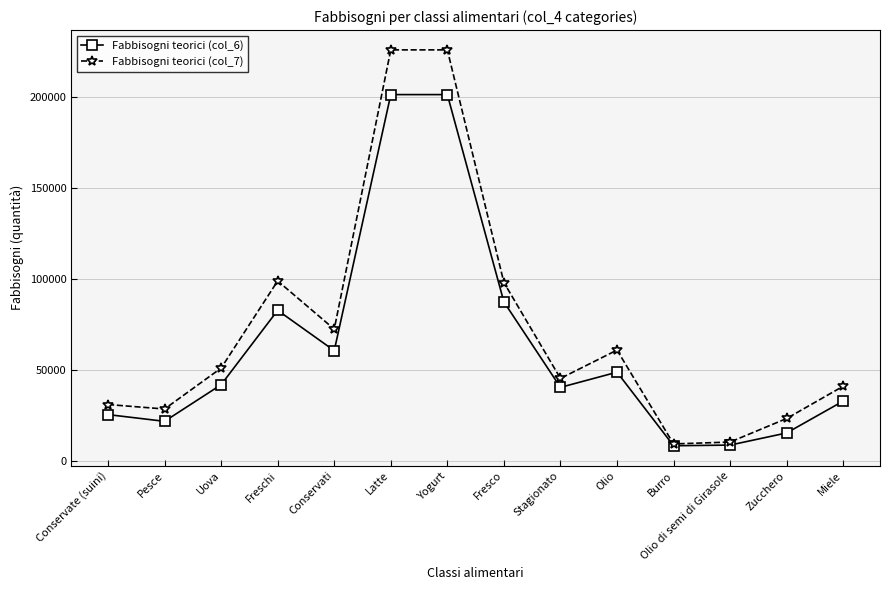

What is the label of the 13th point from the right?

Pesce